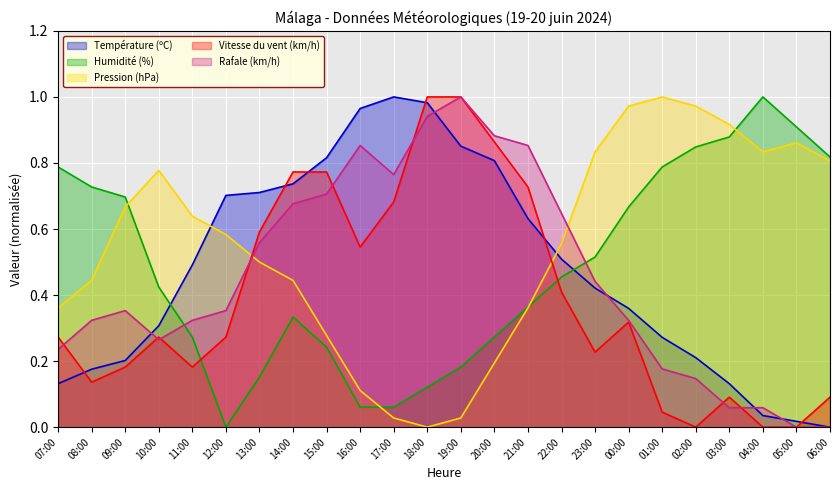

The Température (ºC) series shows 0.2 at 09:00. True or false?

True